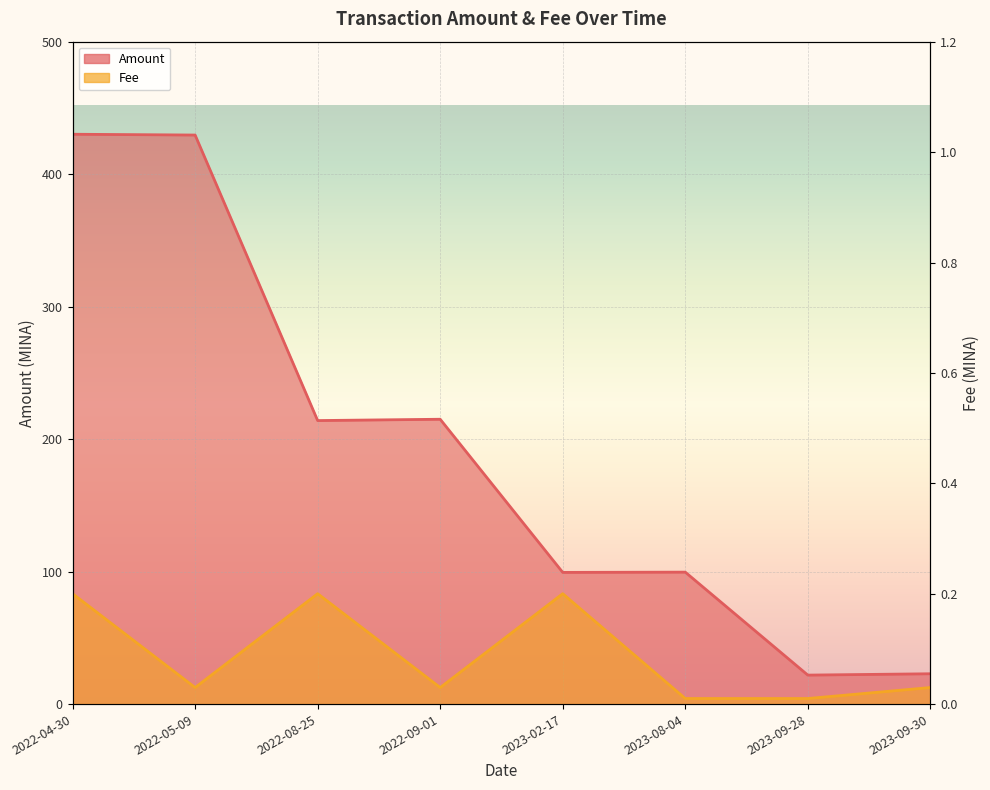

The Amount series shows 22.9 at 2023-09-30. True or false?

True